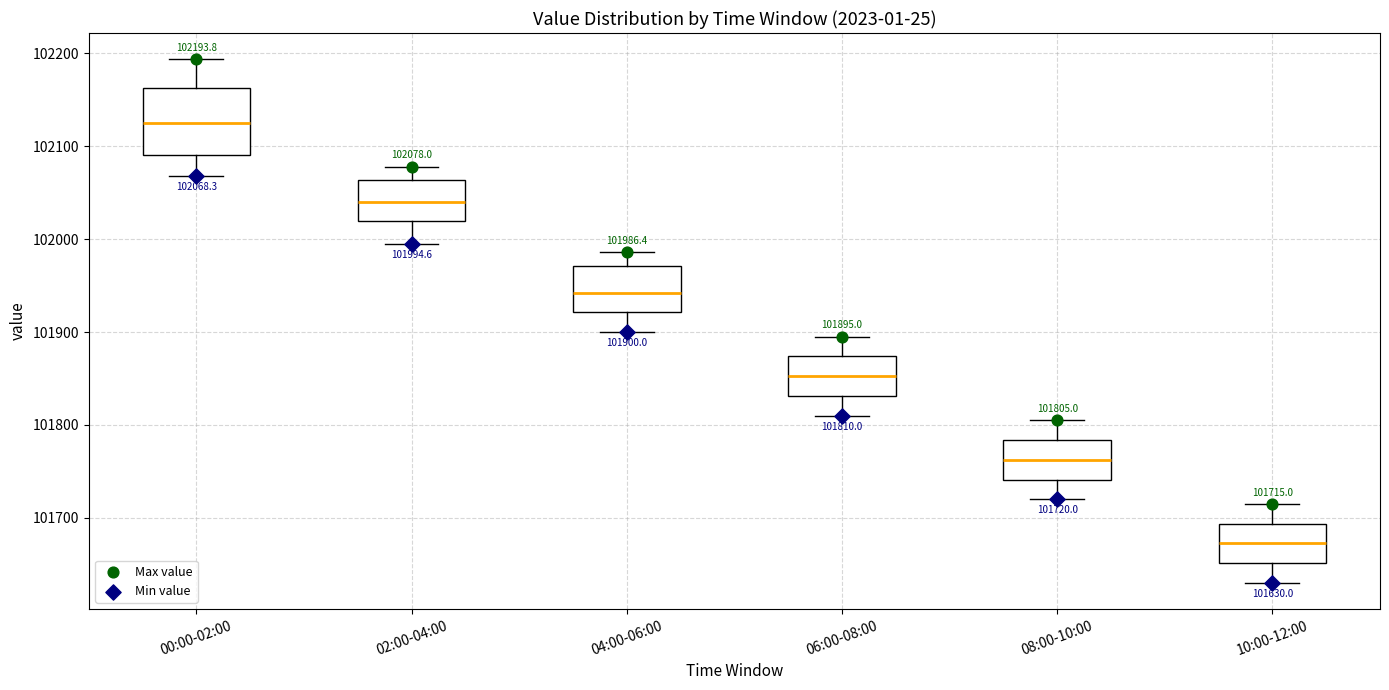

Which box has the lowest median line?

10:00-12:00